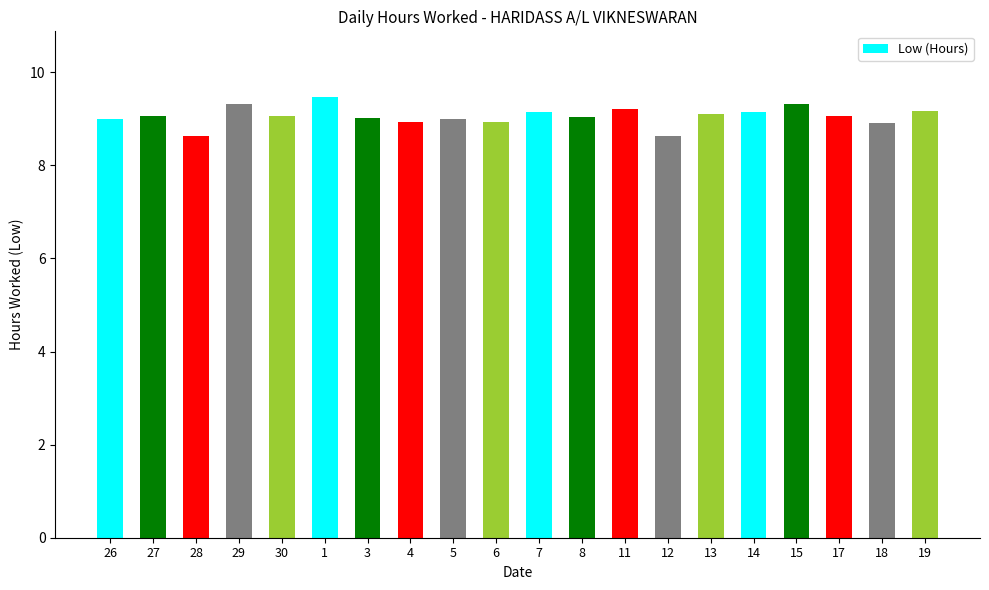

How many data points does each series have?

20